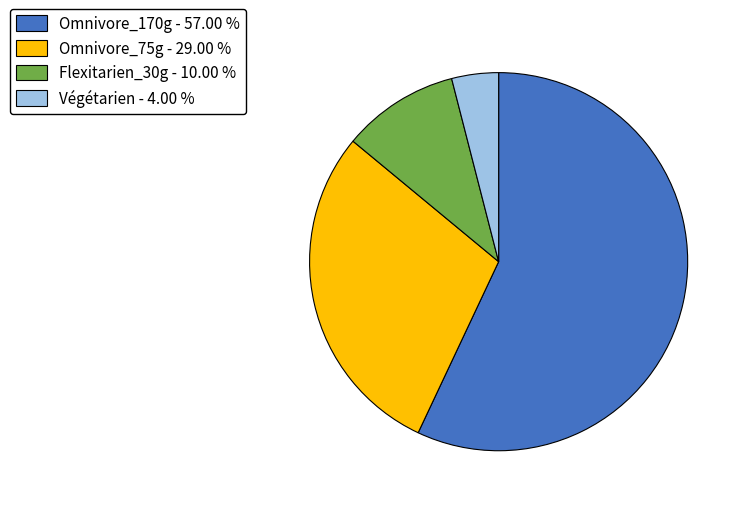

How many slices are in this pie chart?

4